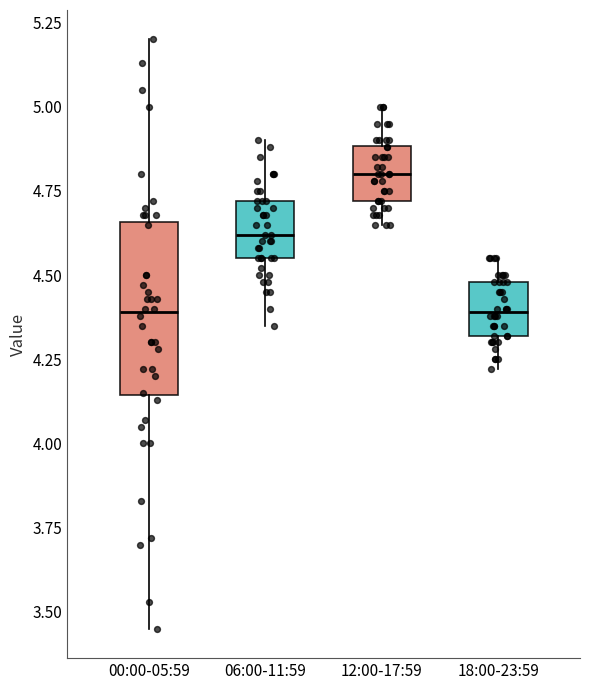

Reading left to right, transcribe this box plot: for each box, give where its median line is, the range the box spans, and where its two whiskers end, as read against the y-axis. The values are not printed on the chart, so give them approximately, as read against the axis.

00:00-05:59: median 4.40, box 4.15 to 4.65, whiskers 3.45 to 5.20
06:00-11:59: median 4.60, box 4.55 to 4.70, whiskers 4.35 to 4.90
12:00-17:59: median 4.80, box 4.70 to 4.90, whiskers 4.65 to 5.00
18:00-23:59: median 4.40, box 4.30 to 4.50, whiskers 4.20 to 4.55